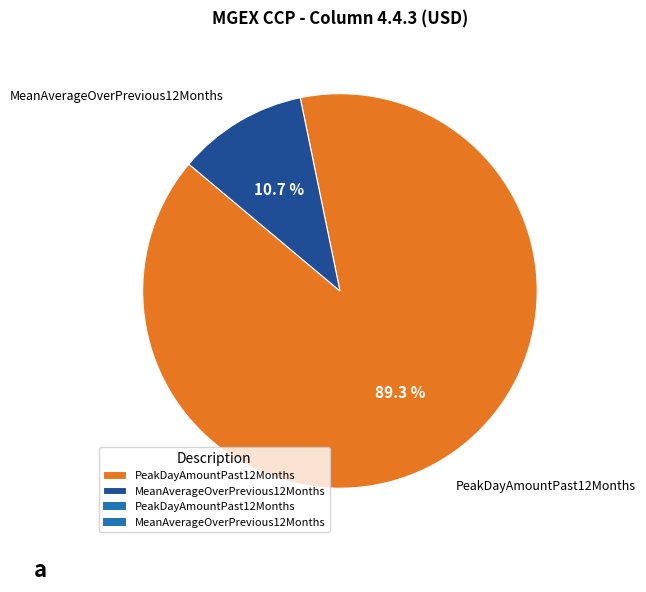

To the nearest percent, what portion does MeanAverageOverPrevious12Months represent?

11%